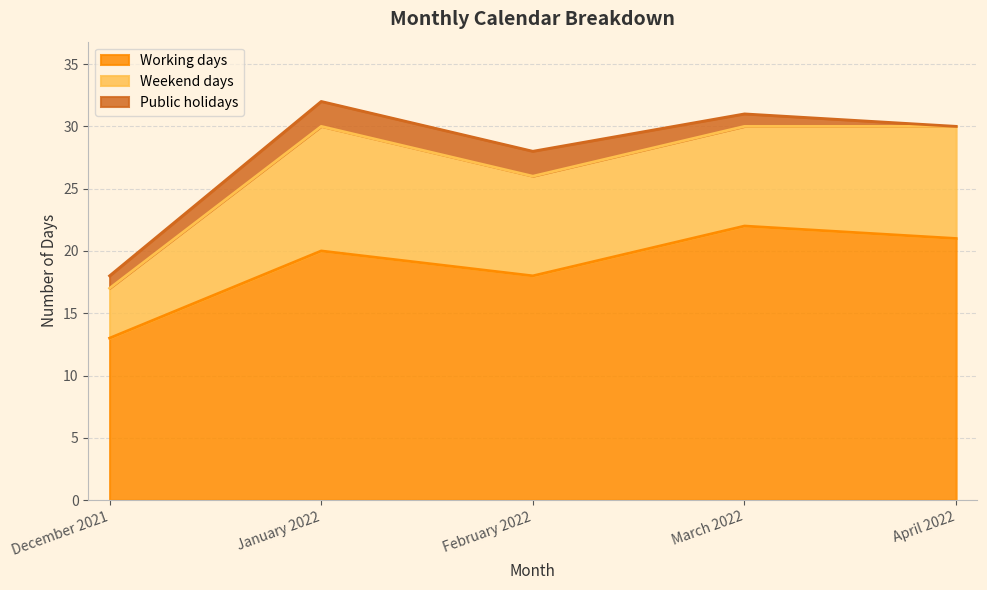

At which label does Public holidays reach its peak?

January 2022